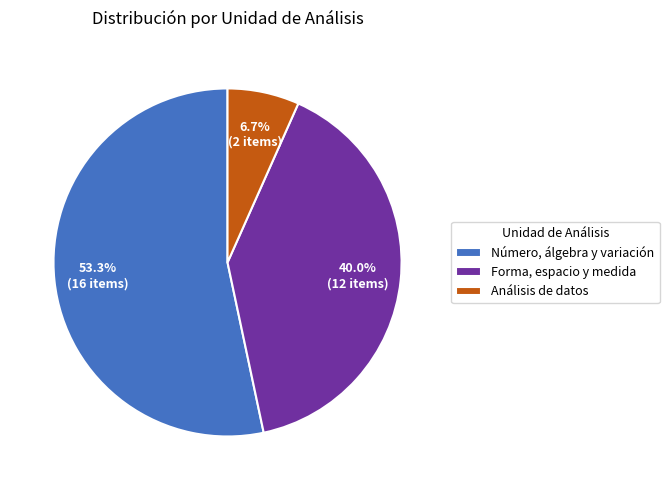

Count the number of slices in the pie.

3